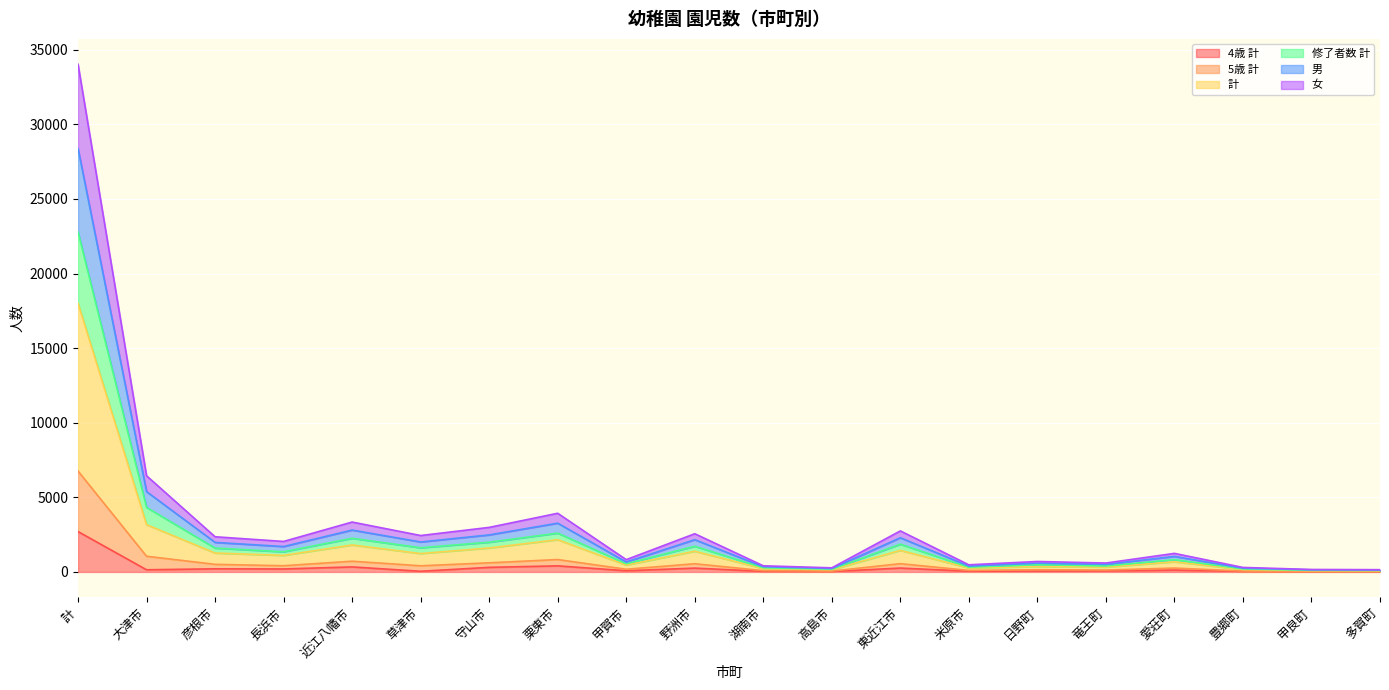

True or false: 男 has a value of 162 at 豊郷町.

True